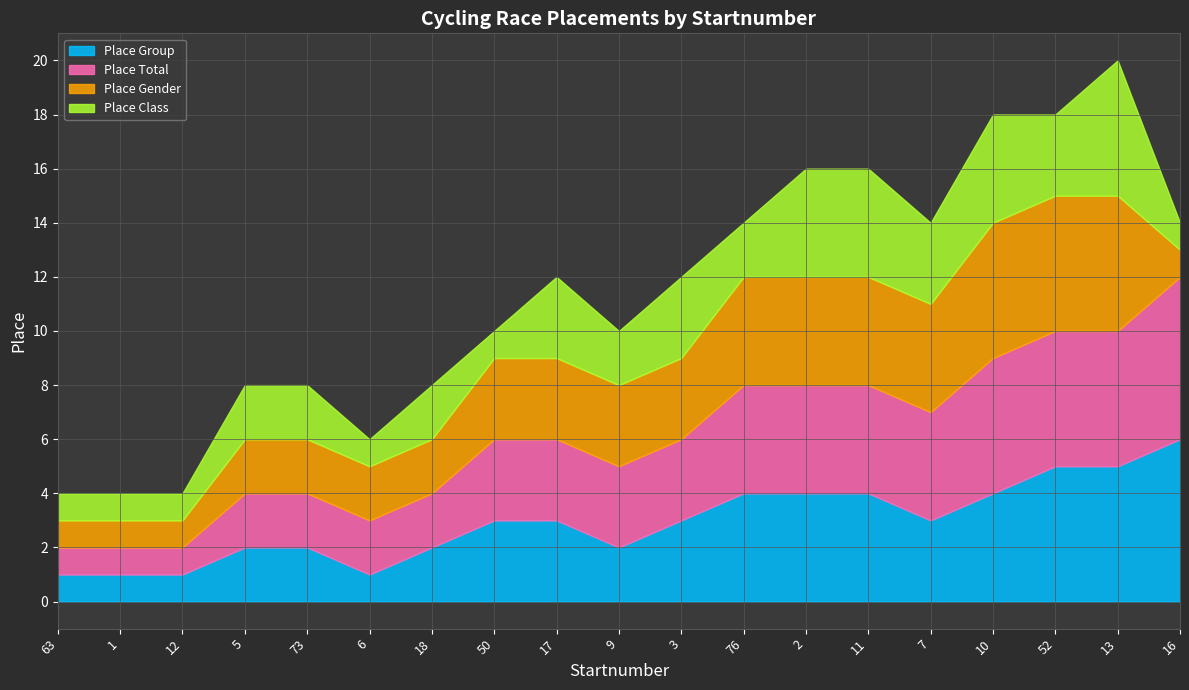

True or false: Place Class and Place Gender cross at least once.

False